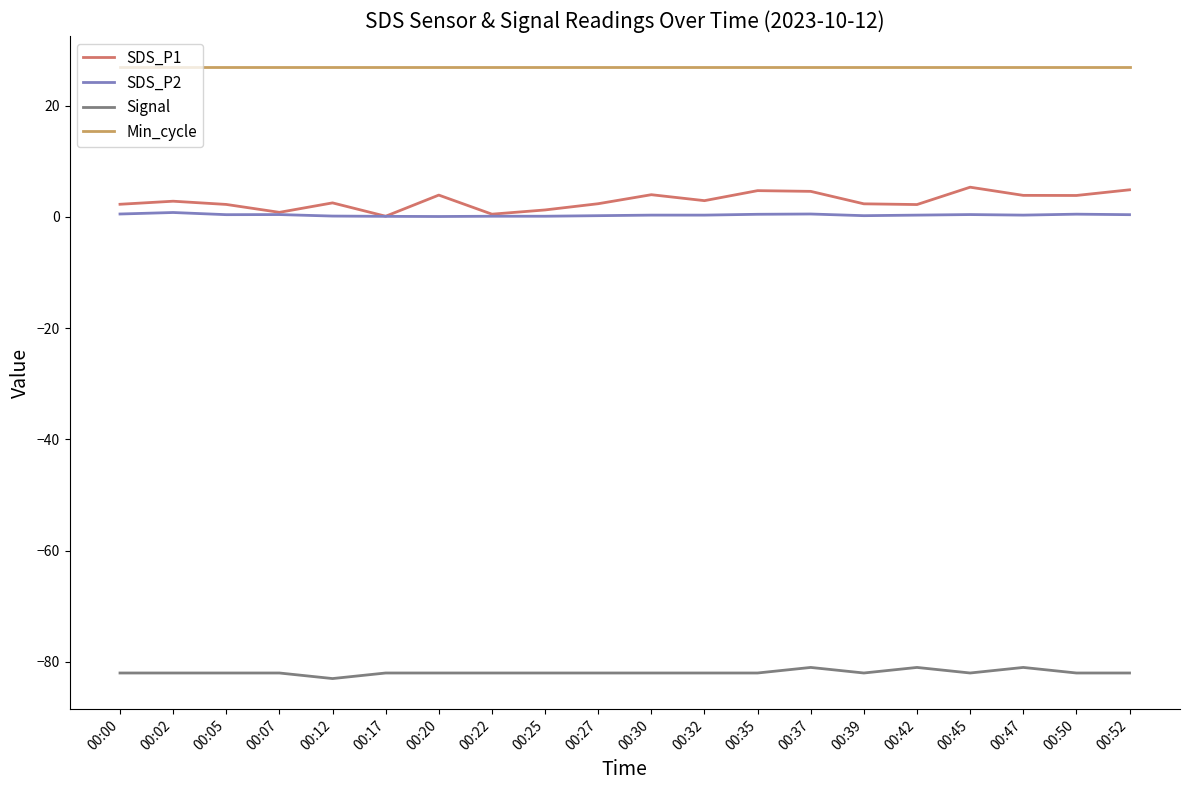

Which series has the largest total across all categories?

Min_cycle